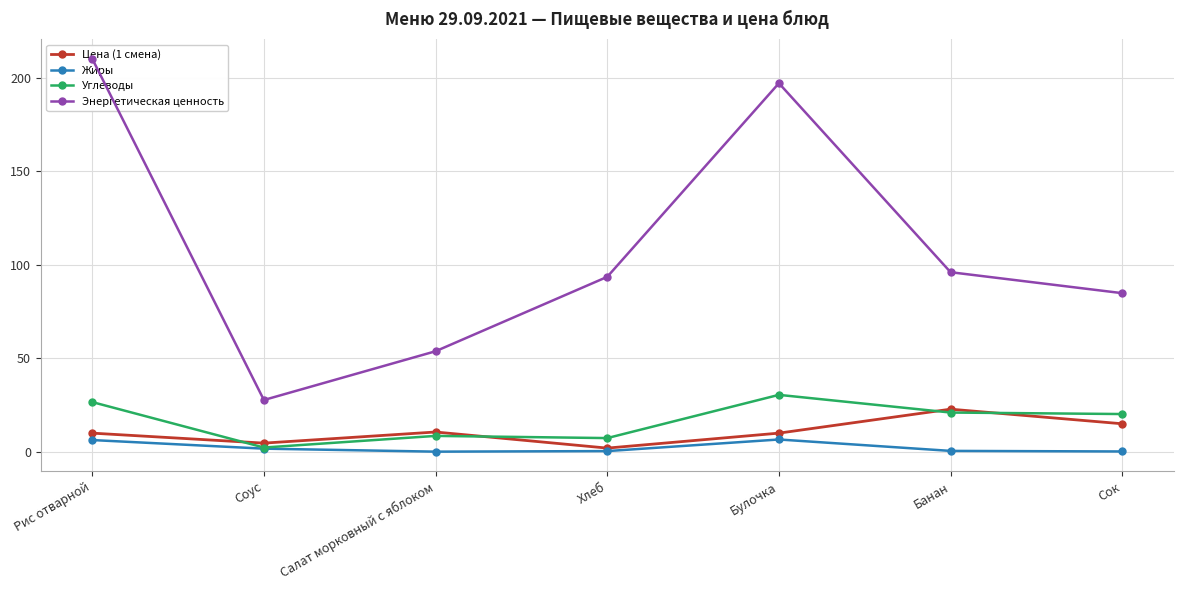

Is the value of Жиры at Соус greater than the value of Цена (1 смена) at Соус?

No